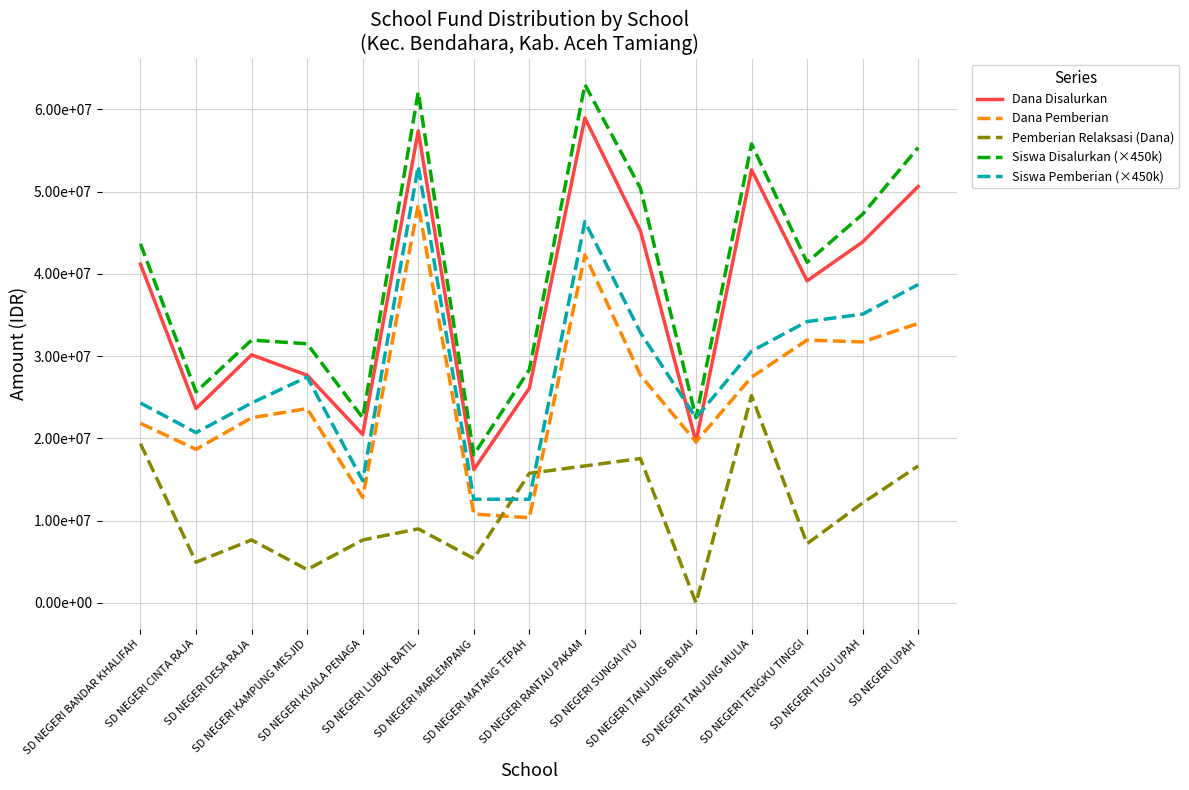

What is the average value of the Dana Disalurkan series?

36855000